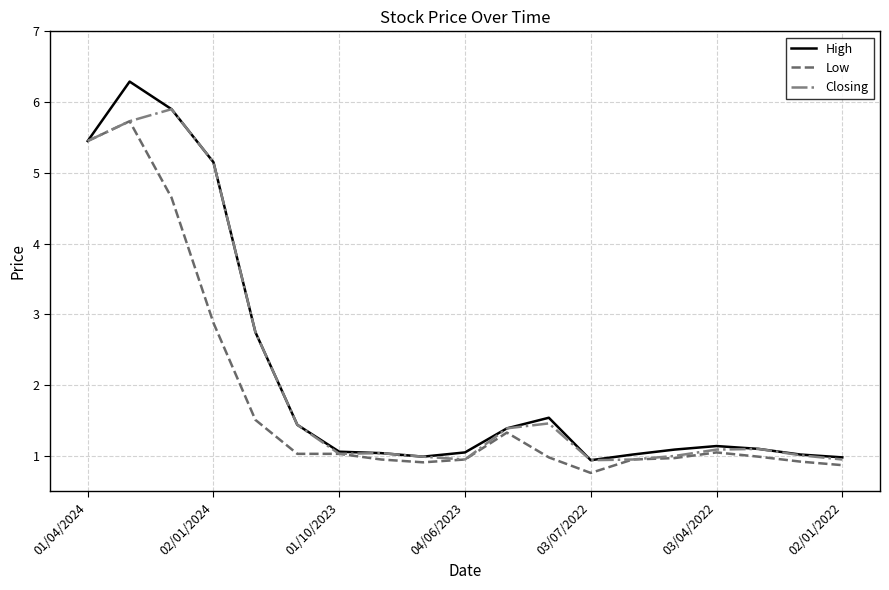

What is the minimum value for Closing?

0.9